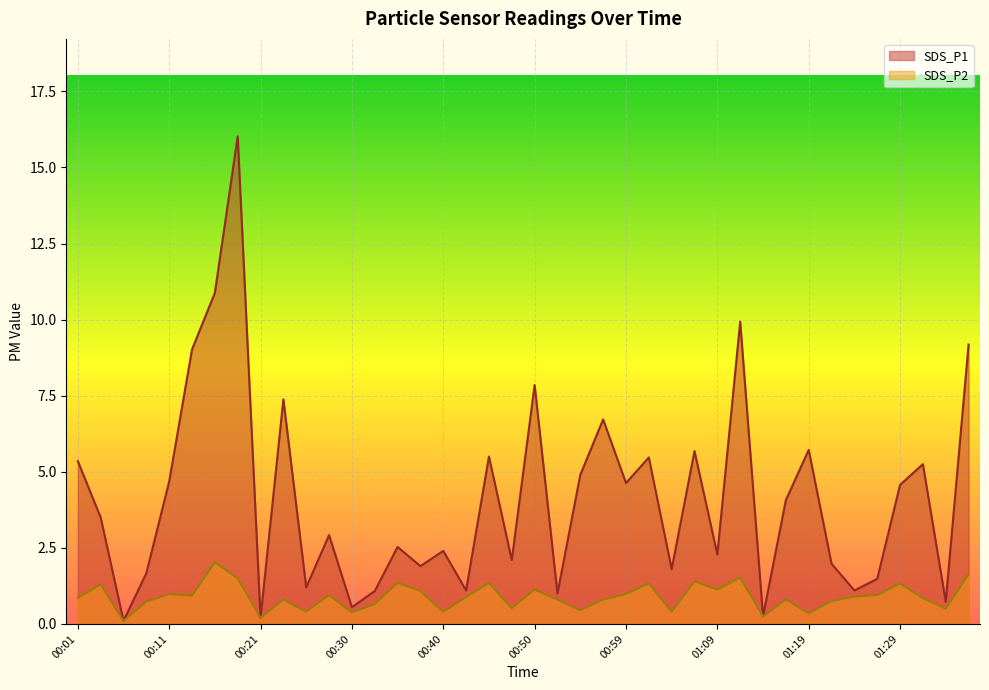

How many lines are shown in the chart?

2